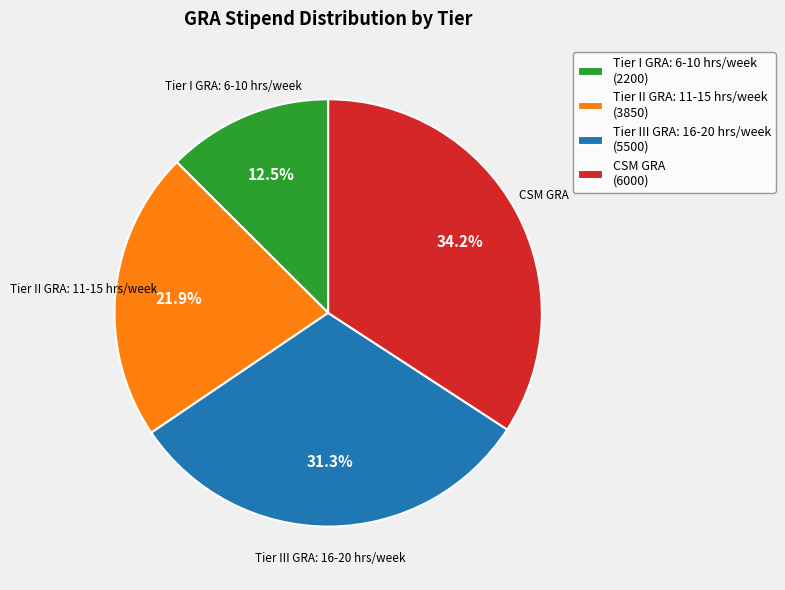

Is it true that Tier III GRA: 16-20 hrs/week is 31% of the pie?

True